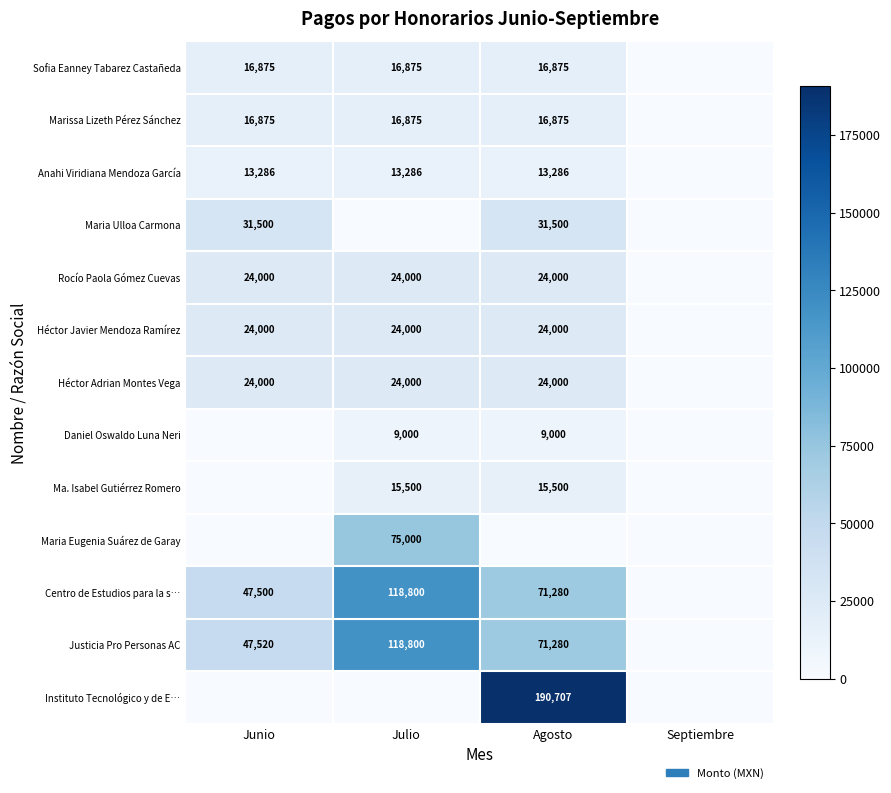

The Justicia Pro Personas AC series shows 47520 at Junio. True or false?

True